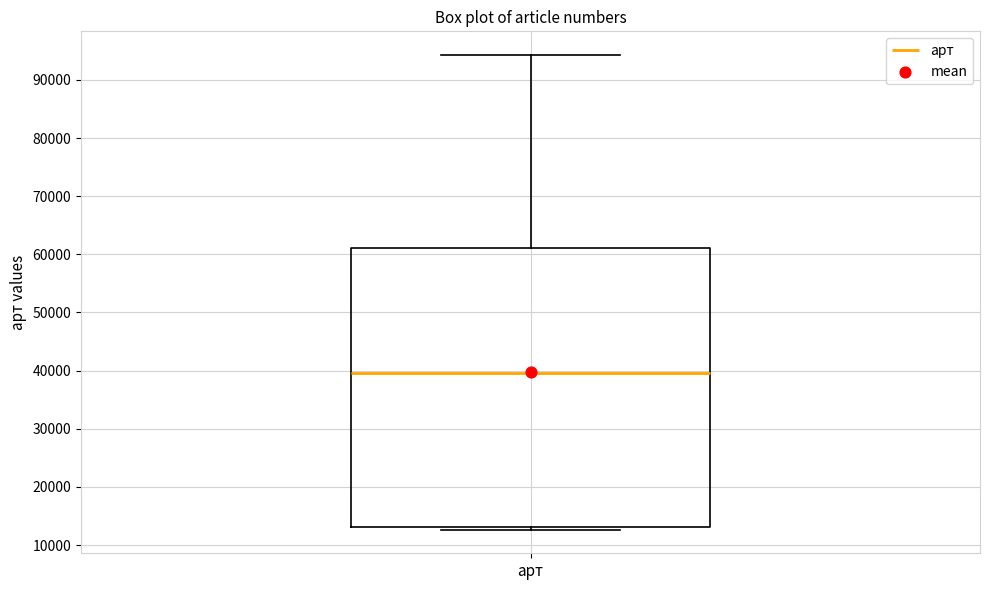

Where is the upper edge of the box for арт on the y-axis? The values are not printed on the chart, so give them approximately, as read against the axis.

61000